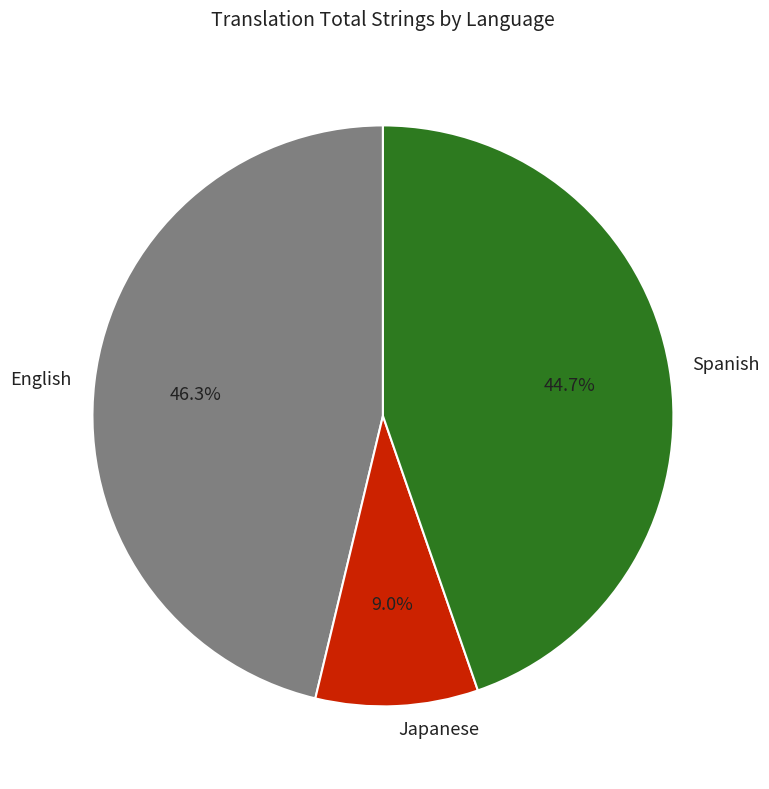

Combined, what portion of the pie is Spanish and English?

91.0%